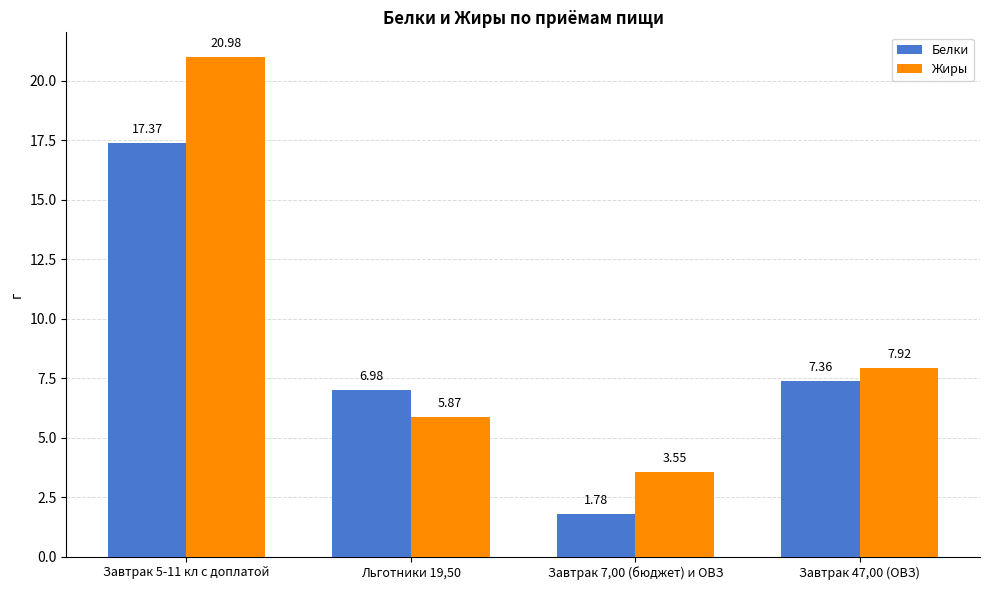

What are all the series names shown in the legend?

Белки, Жиры